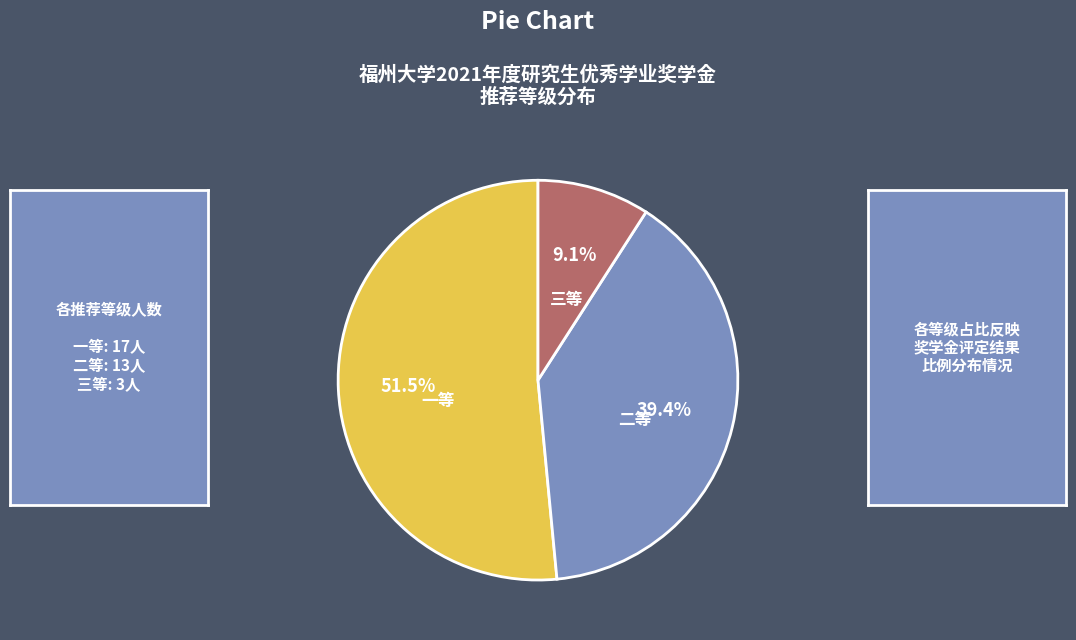

What portion of the pie excludes 一等?

48.5%